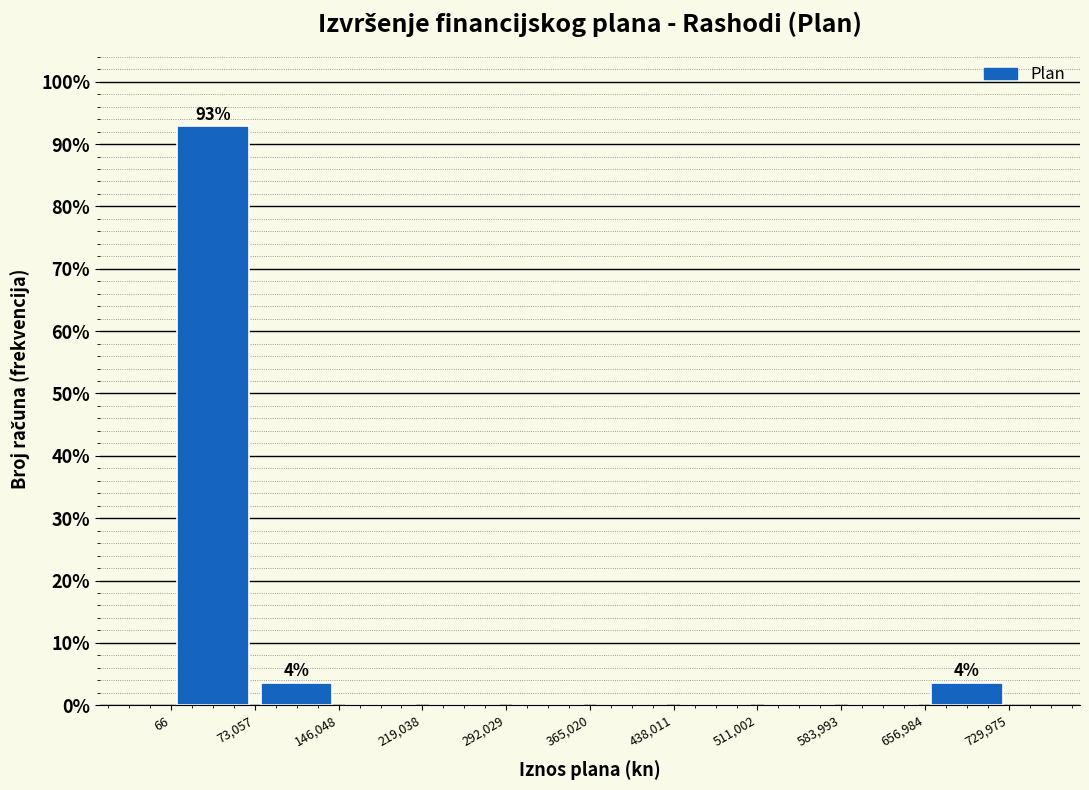

Over which range of the x-axis is the bar tallest?

66 to 73,057